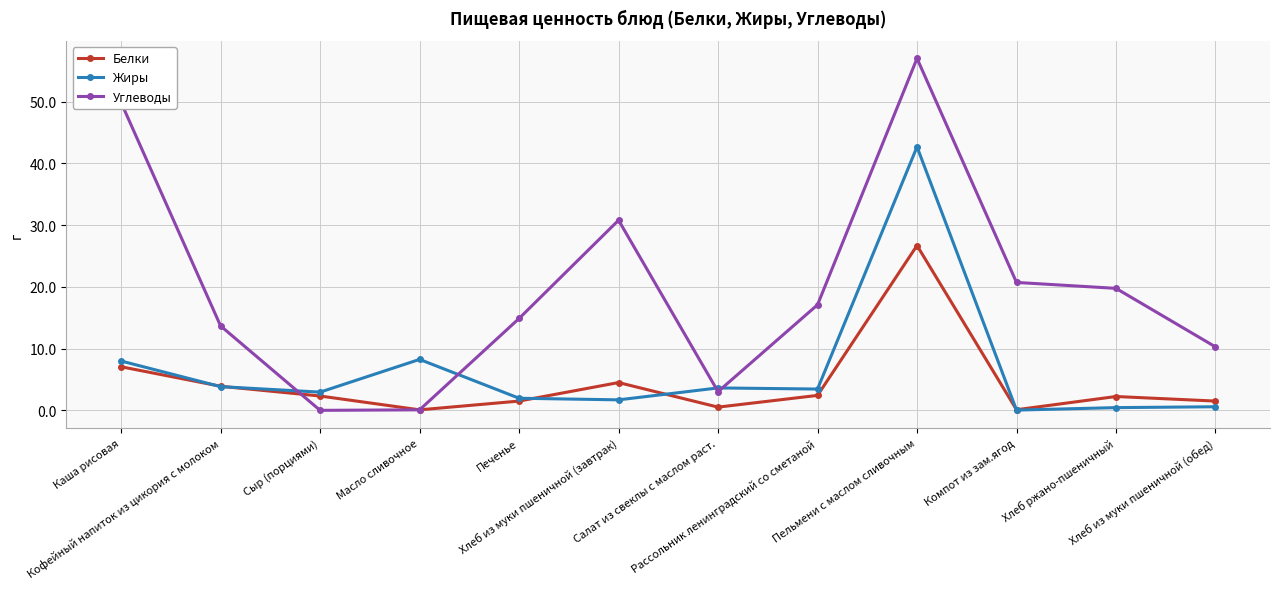

What are all the series names shown in the legend?

Белки, Жиры, Углеводы